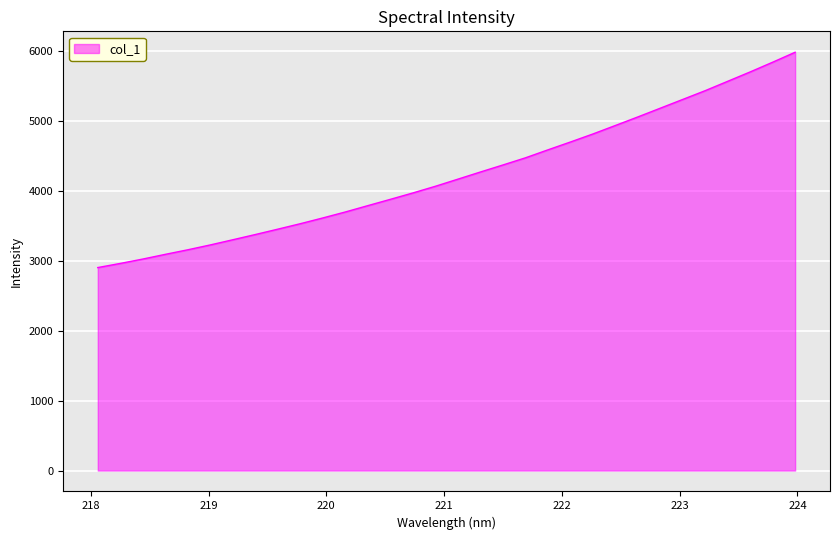

What is the difference between the maximum and second lowest values?

3017.6